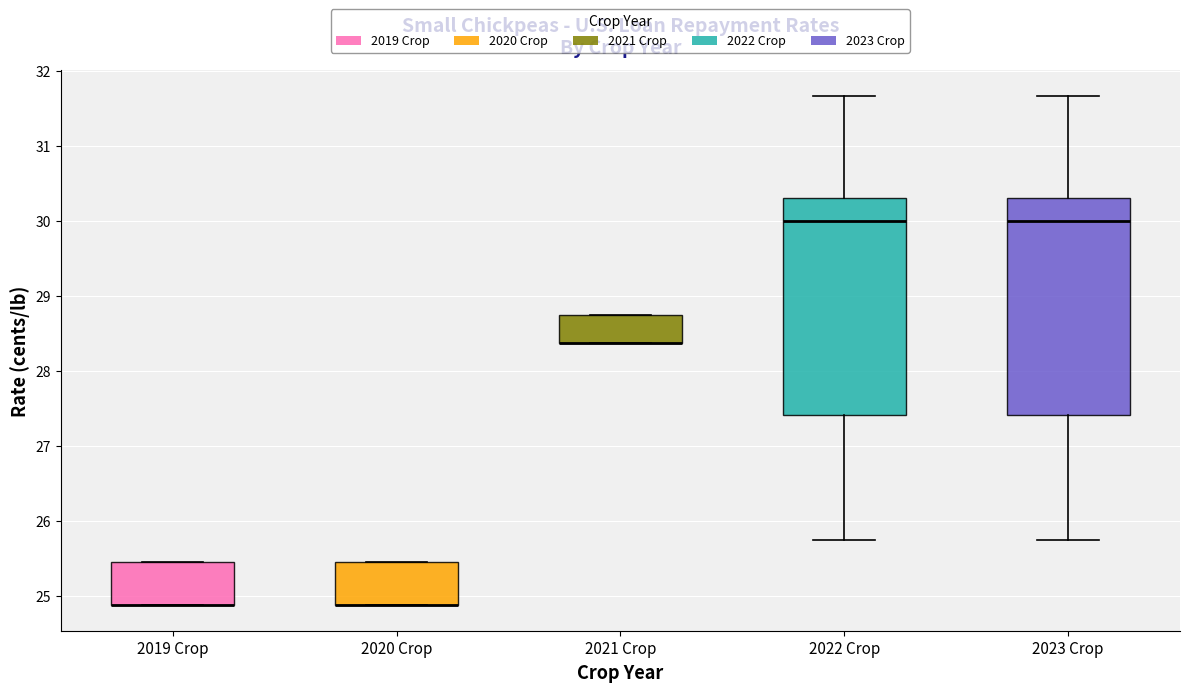

Reading left to right, transcribe this box plot: for each box, give where its median line is, the range the box spans, and where its two whiskers end, as read against the y-axis. The values are not printed on the chart, so give them approximately, as read against the axis.

2019 Crop: median 24.9 (drawn on the box's lower edge), box 24.9 to 25.5, whiskers 24.9 to 25.5
2020 Crop: median 24.9 (drawn on the box's lower edge), box 24.9 to 25.5, whiskers 24.9 to 25.5
2021 Crop: median 28.4 (drawn on the box's lower edge), box 28.4 to 28.8, whiskers 28.4 to 28.8
2022 Crop: median 30.0, box 27.4 to 30.3, whiskers 25.8 to 31.7
2023 Crop: median 30.0, box 27.4 to 30.3, whiskers 25.8 to 31.7